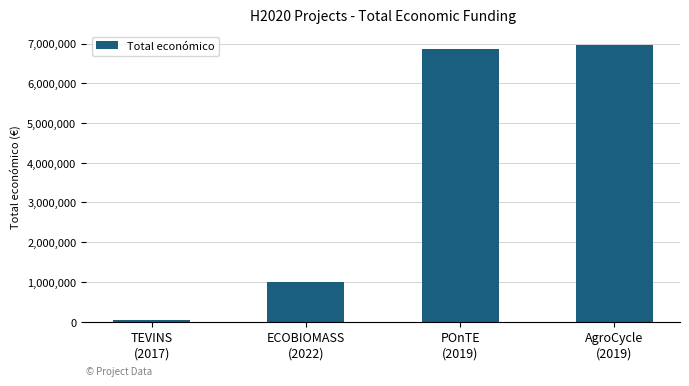

Are the bars grouped side by side (vs. stacked)?

No